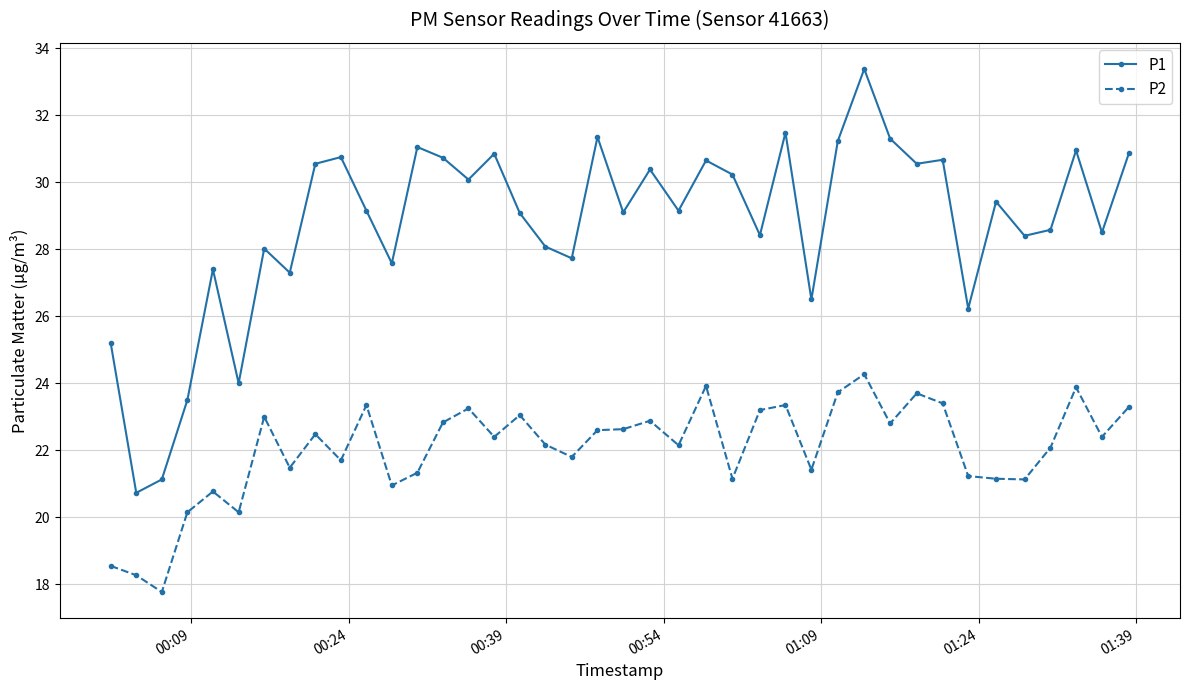

In P1, how many points are lower than both neighbors (excluding endpoints)?

14